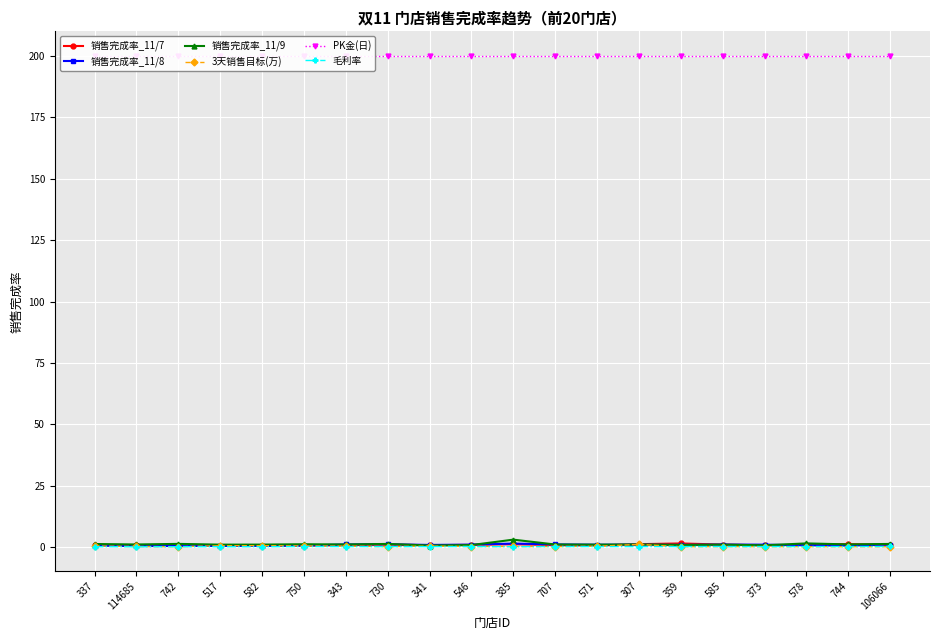

Reading left to right, transcribe all the data shown in this chart.

销售完成率_11/7: 337=0.7	114685=0.7	742=0.6	517=0.5	582=0.6	750=0.6	343=0.8	730=1.0	341=0.8	546=0.9	385=1.2	707=0.8	571=0.7	307=1.2	359=1.5	585=1.0	373=0.7	578=1.0	744=1.2	106066=0.9
销售完成率_11/8: 337=0.6	114685=0.4	742=0.4	517=0.5	582=0.5	750=0.6	343=1.1	730=1.1	341=0.9	546=1.0	385=1.5	707=1.1	571=1.0	307=1.0	359=0.9	585=1.0	373=1.0	578=0.8	744=0.6	106066=1.1
销售完成率_11/9: 337=1.3	114685=1.1	742=1.3	517=1.0	582=1.0	750=1.2	343=1.1	730=1.3	341=0.6	546=0.8	385=3.0	707=1.1	571=1.0	307=1.1	359=0.9	585=1.0	373=0.7	578=1.5	744=1.1	106066=1.3
3天销售目标(万): 337=0.5	114685=0.3	742=0.2	517=0.6	582=0.6	750=0.5	343=0.4	730=0.2	341=0.4	546=0.2	385=0.3	707=0.2	571=0.3	307=1.1	359=0.2	585=0.2	373=0.2	578=0.2	744=0.2	106066=0.2
PK金(日): 337=200.0	114685=200.0	742=200.0	517=200.0	582=200.0	750=200.0	343=200.0	730=200.0	341=200.0	546=200.0	385=200.0	707=200.0	571=200.0	307=200.0	359=200.0	585=200.0	373=200.0	578=200.0	744=200.0	106066=200.0
毛利率: 337=0.2	114685=0.1	742=0.2	517=0.2	582=0.2	750=0.2	343=0.2	730=0.2	341=0.2	546=0.2	385=0.2	707=0.2	571=0.2	307=0.2	359=0.2	585=0.2	373=0.2	578=0.2	744=0.2	106066=0.3